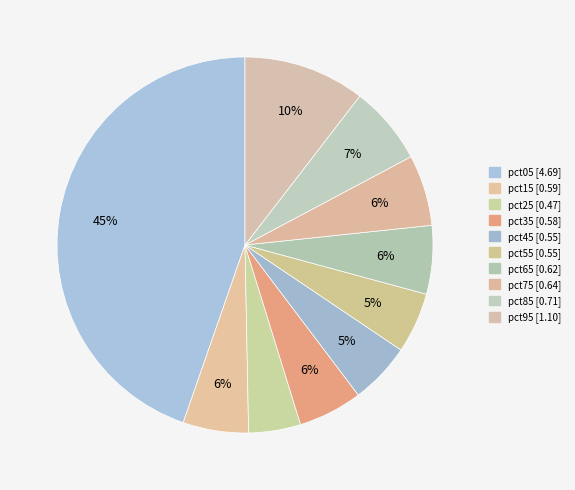

Which slice is the largest?

pct05